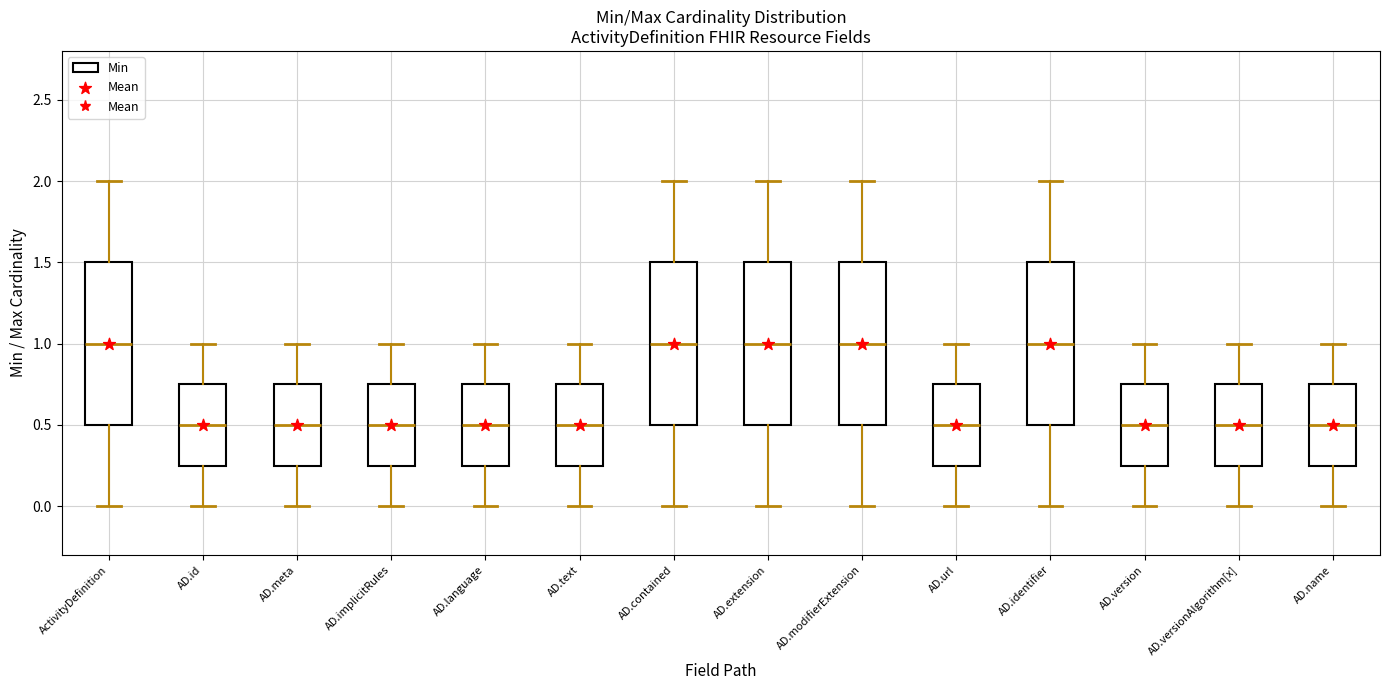

Reading left to right, read every box against the y-axis: the position of its median line, the range the box covers, and the ends of its whiskers. The values are not printed on the chart, so give them approximately, as read against the axis.

ActivityDefinition: median 1.00, box 0.50 to 1.50, whiskers 0.00 to 2.00
AD.id: median 0.50, box 0.25 to 0.75, whiskers 0.00 to 1.00
AD.meta: median 0.50, box 0.25 to 0.75, whiskers 0.00 to 1.00
AD.implicitRules: median 0.50, box 0.25 to 0.75, whiskers 0.00 to 1.00
AD.language: median 0.50, box 0.25 to 0.75, whiskers 0.00 to 1.00
AD.text: median 0.50, box 0.25 to 0.75, whiskers 0.00 to 1.00
AD.contained: median 1.00, box 0.50 to 1.50, whiskers 0.00 to 2.00
AD.extension: median 1.00, box 0.50 to 1.50, whiskers 0.00 to 2.00
AD.modifierExtension: median 1.00, box 0.50 to 1.50, whiskers 0.00 to 2.00
AD.url: median 0.50, box 0.25 to 0.75, whiskers 0.00 to 1.00
AD.identifier: median 1.00, box 0.50 to 1.50, whiskers 0.00 to 2.00
AD.version: median 0.50, box 0.25 to 0.75, whiskers 0.00 to 1.00
AD.versionAlgorithm[x]: median 0.50, box 0.25 to 0.75, whiskers 0.00 to 1.00
AD.name: median 0.50, box 0.25 to 0.75, whiskers 0.00 to 1.00